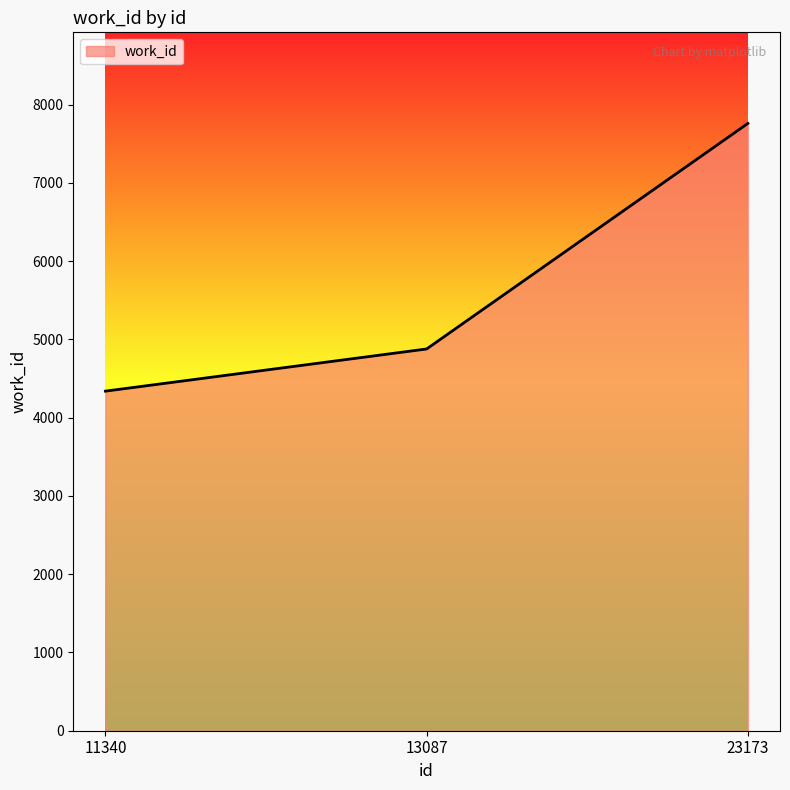

Reading right to left, list all the values displayed in this chart.

7760	4878	4339